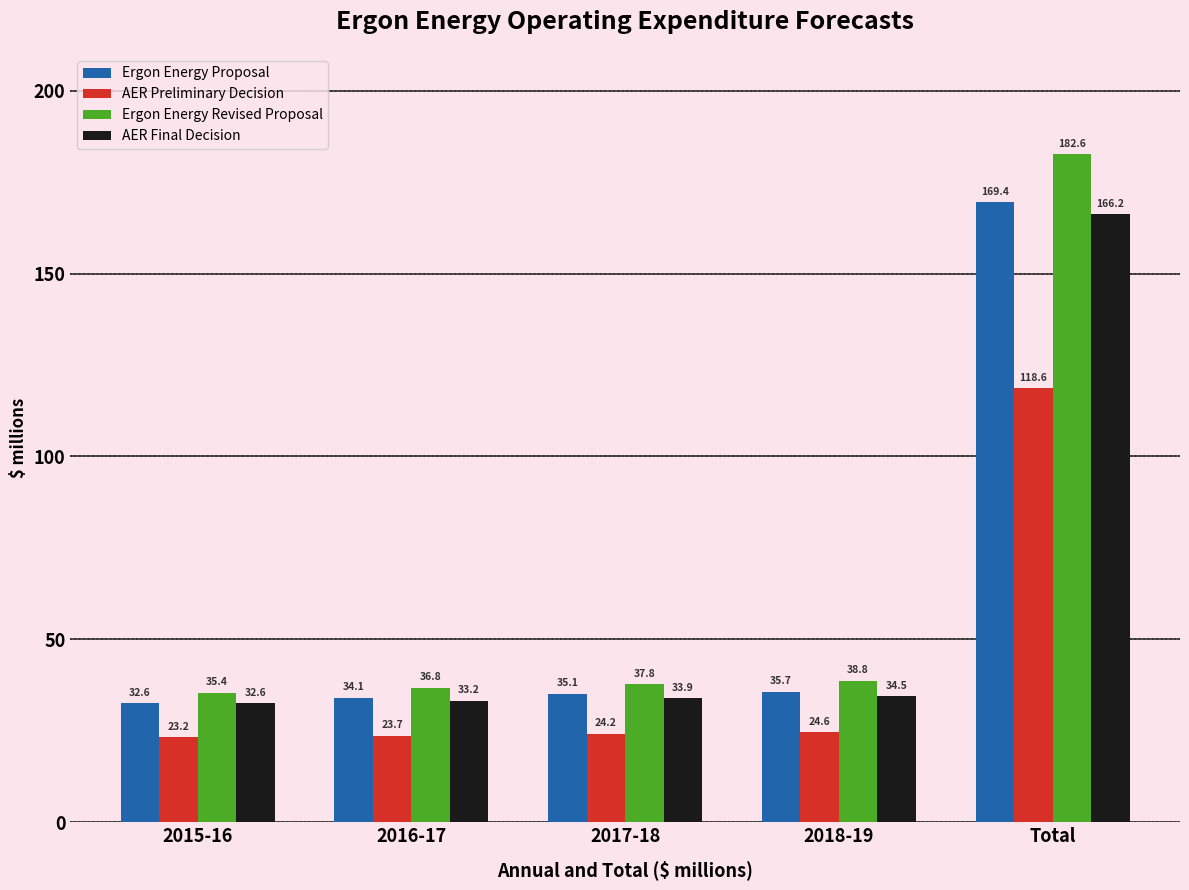

Where does the Ergon Energy Revised Proposal series first go above 37?

2017-18